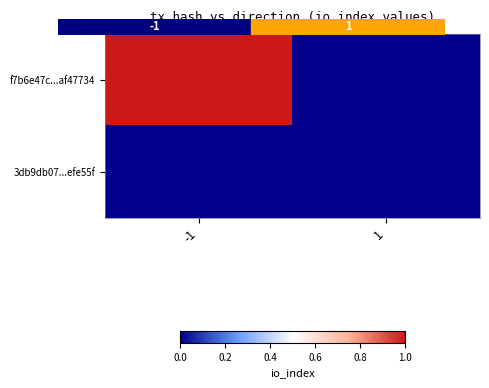

What is the difference between the highest and lowest values at -1?

1